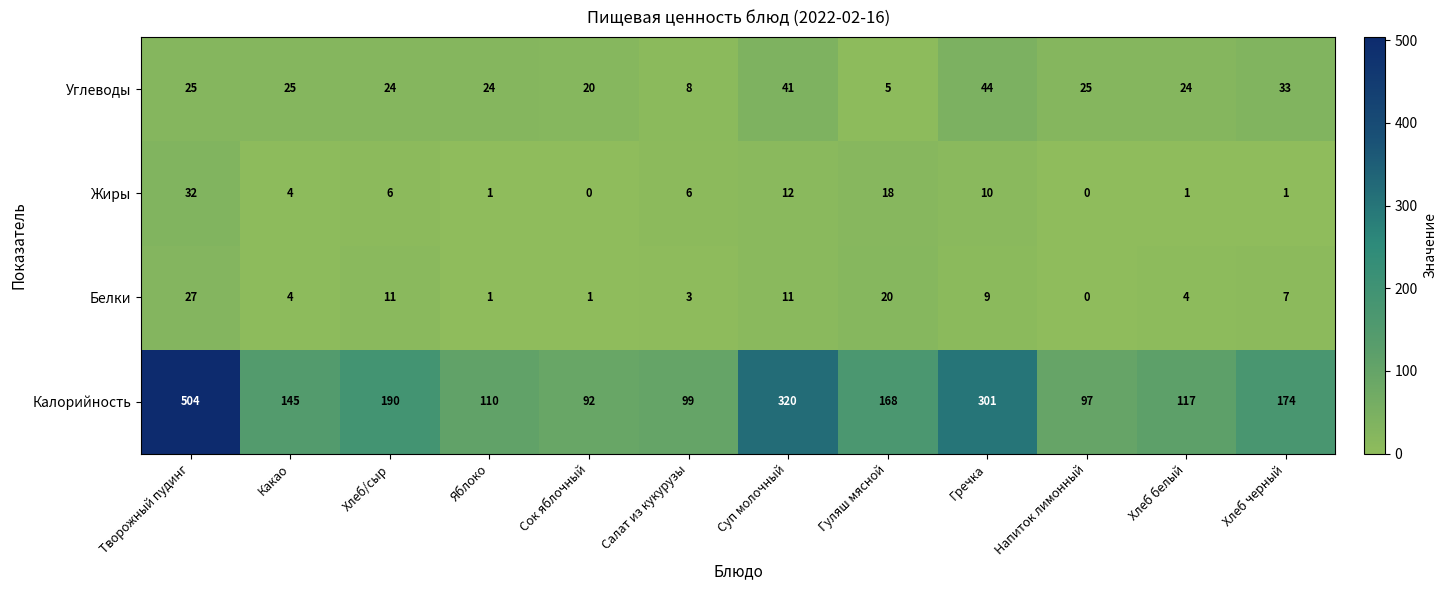

How many series are shown in this chart?

4